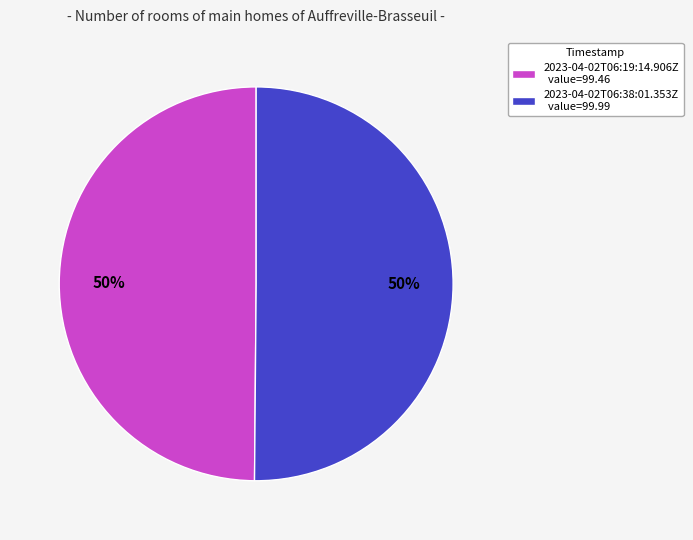

True or false: 2023-04-02T06:38:01.353Z value=99.99 accounts for 50% of the total.

True